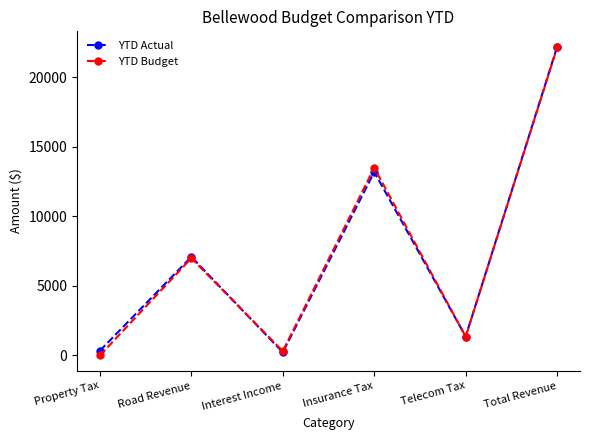

Reading right to left, extract all data points from this chart.

YTD Actual: 22199.5	1357.8	13196.1	220.1	7090.5	335.2
YTD Budget: 22148.0	1350.0	13500.0	305.0	6993.0	0.0